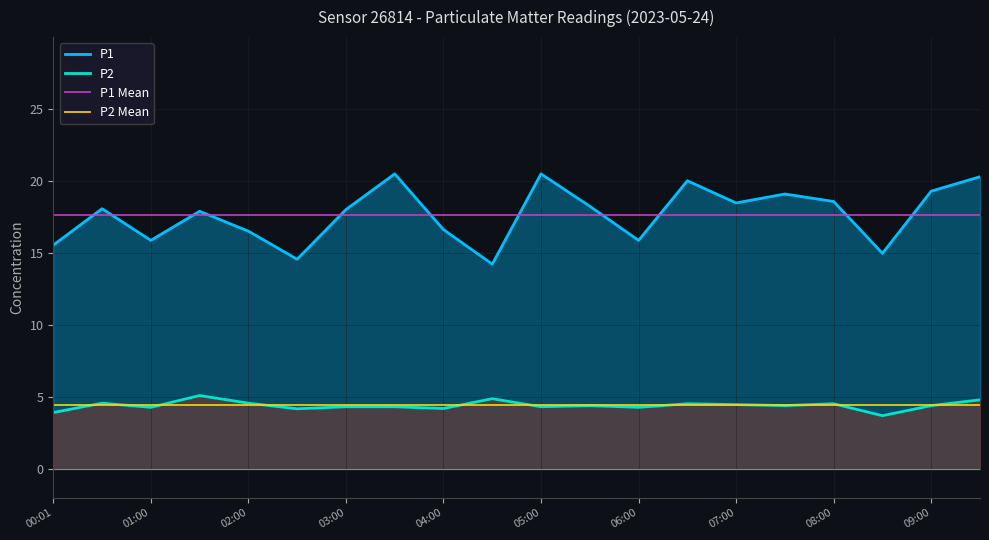

Rank the series by their maximum value, from highest to lowest.

P1, P2